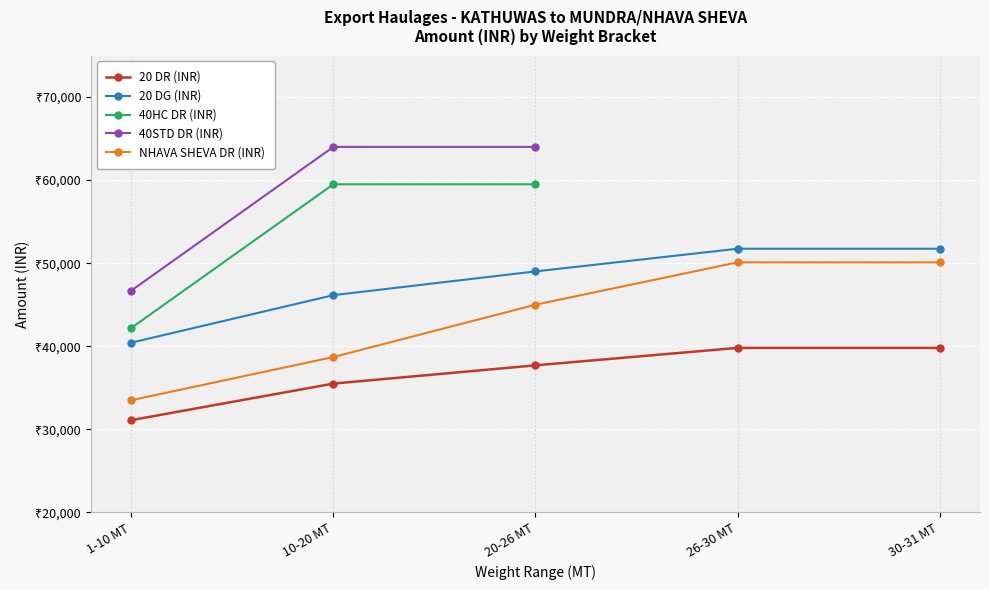

True or false: 40STD DR (INR) and 40HC DR (INR) intersect in this chart.

False